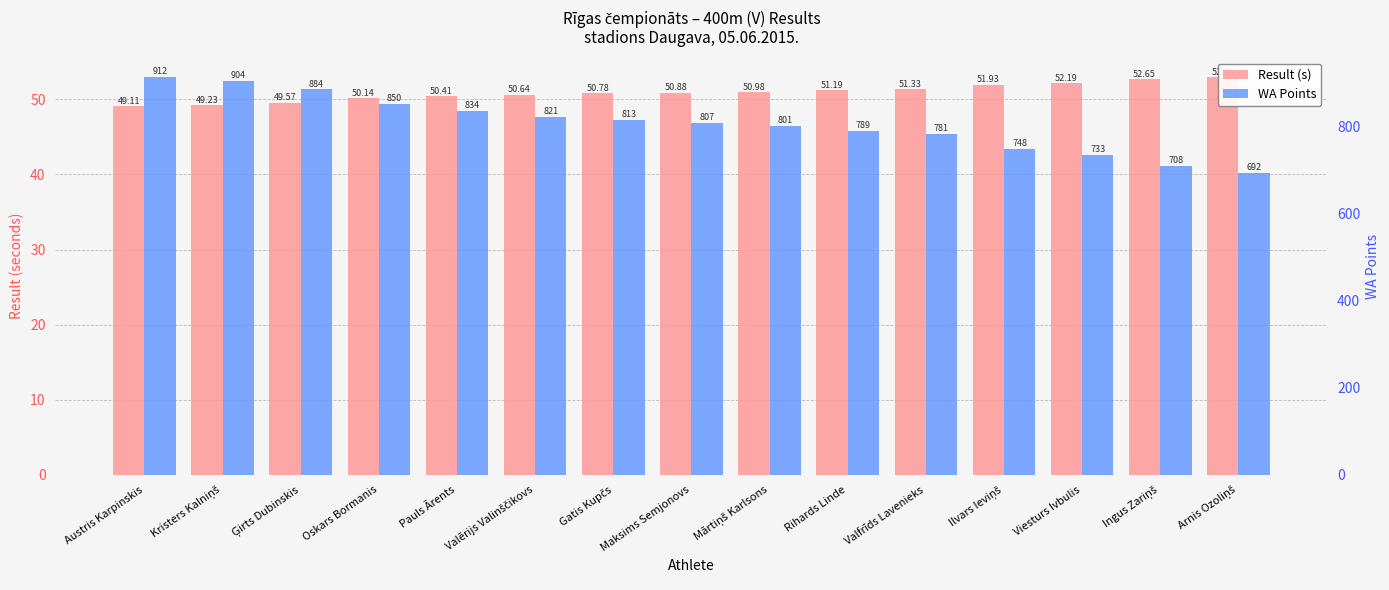

Reading left to right, what are all the values shown in this chart?

Result (s): 49.1	49.2	49.6	50.1	50.4	50.6	50.8	50.9	51.0	51.2	51.3	51.9	52.2	52.6	53.0
WA Points: 912.0	904.0	884.0	850.0	834.0	821.0	813.0	807.0	801.0	789.0	781.0	748.0	733.0	708.0	692.0